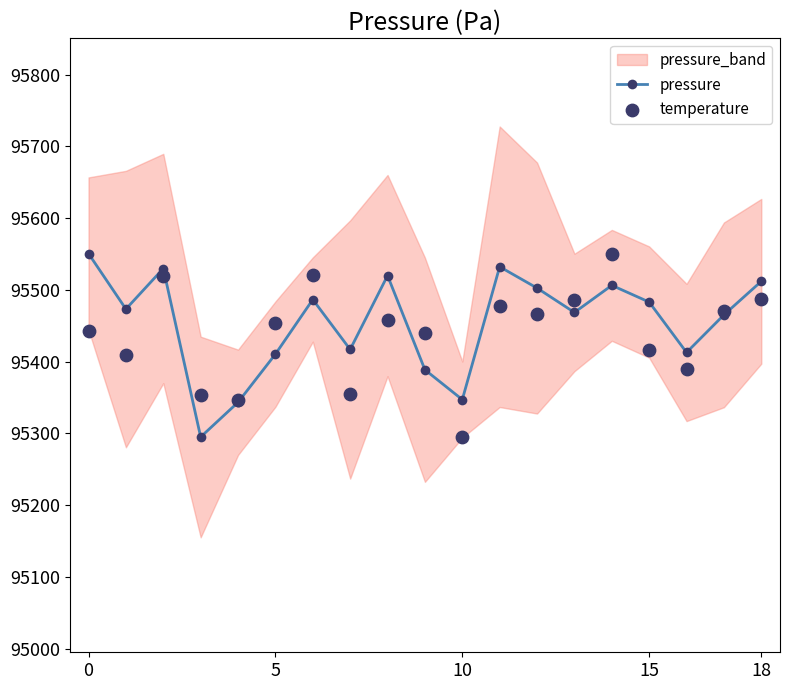

Which series reaches the maximum Y coordinate?

pressure